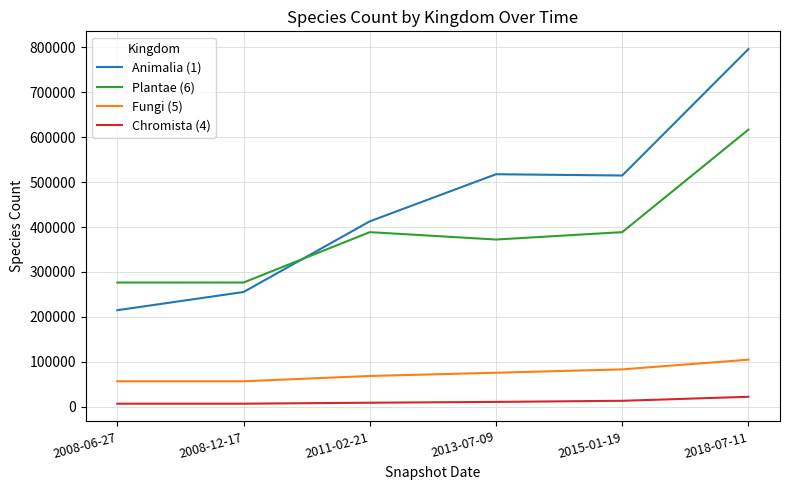

What are all the series names shown in the legend?

Animalia (1), Plantae (6), Fungi (5), Chromista (4)